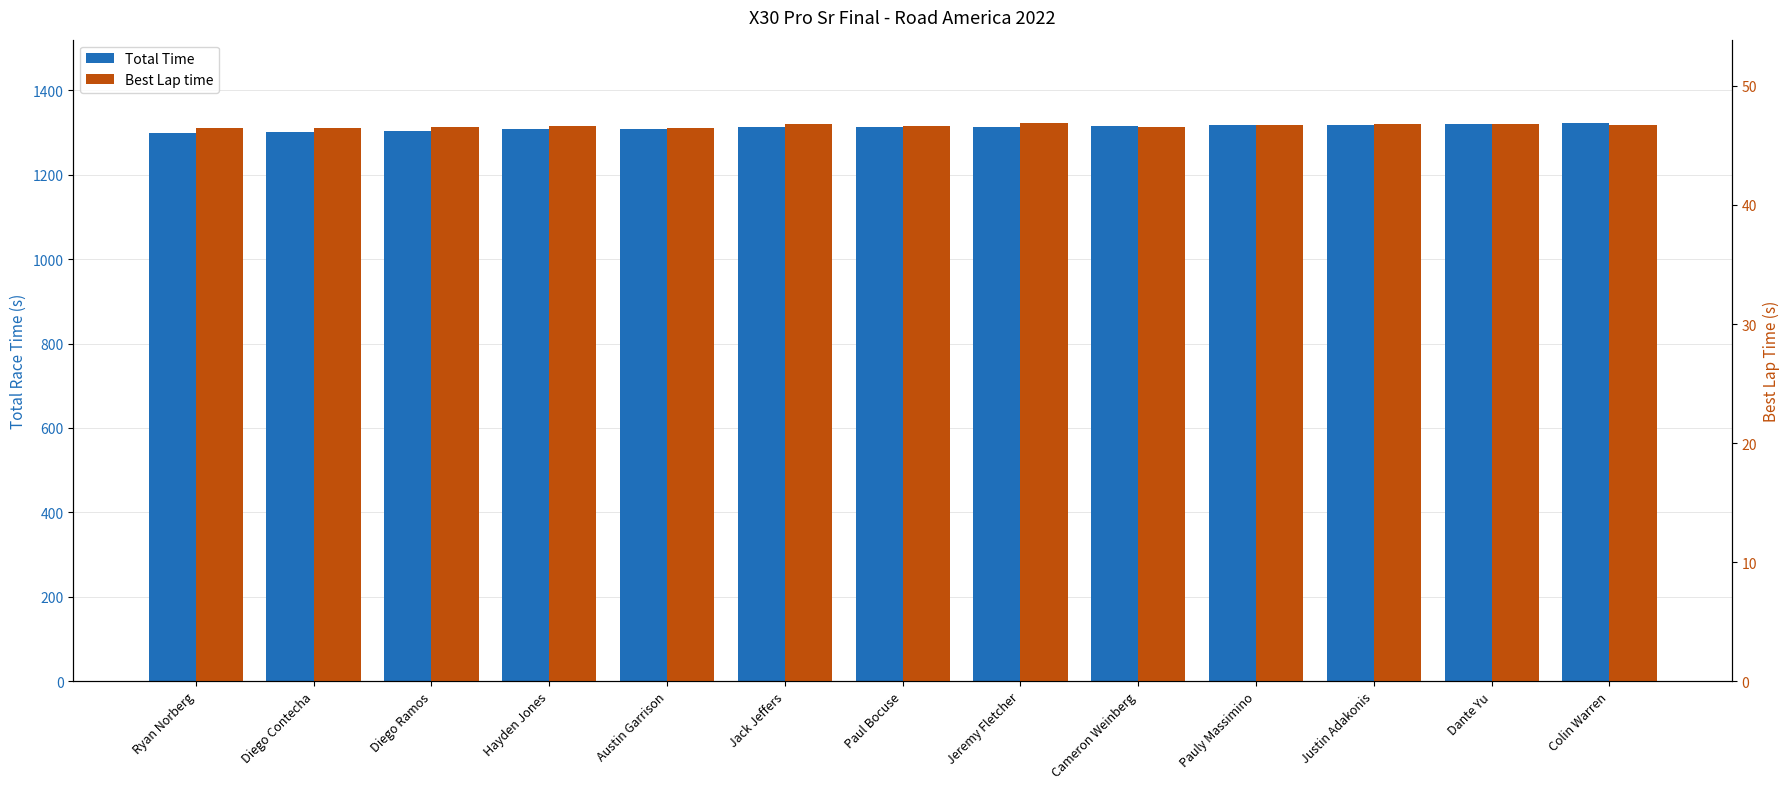

At which category is the sum across all series the highest?

Colin Warren